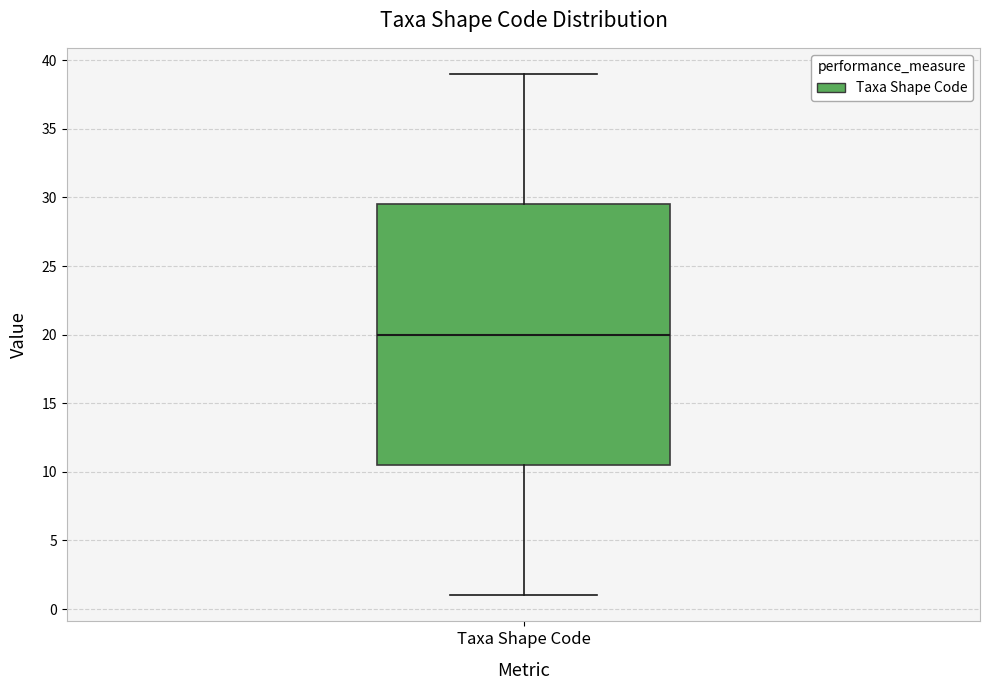

Read this box plot against the y-axis: the position of the median line, the range covered by the box, and the ends of both whiskers. The values are not printed on the chart, so give them approximately, as read against the axis.

median 20.0, box 10.5 to 29.5, whiskers 1.0 to 39.0